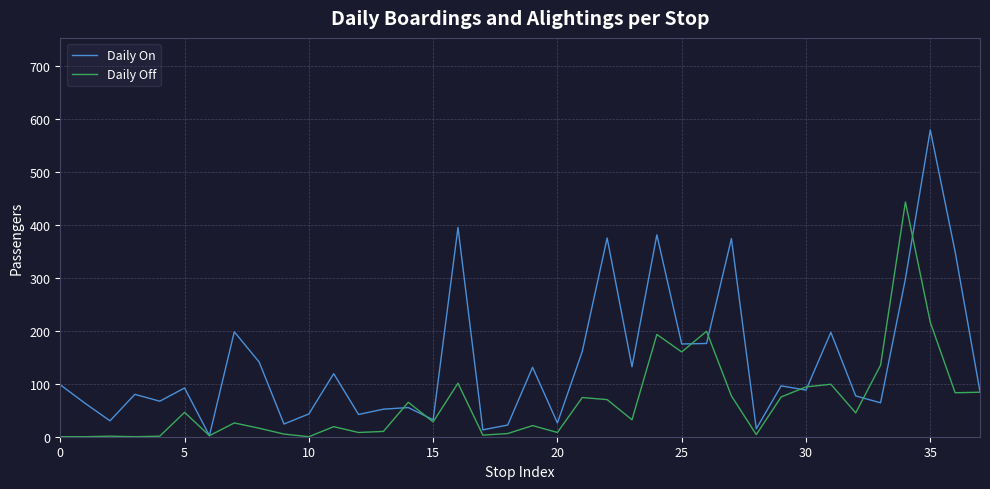

What is the greatest value displayed?

579